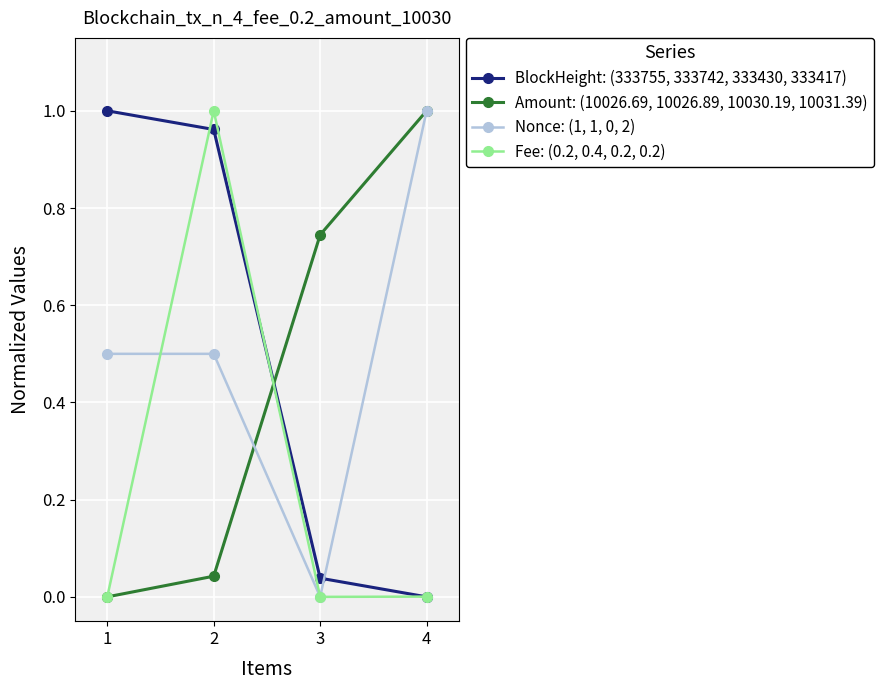

At how many categories does at least one series exceed 0?

4